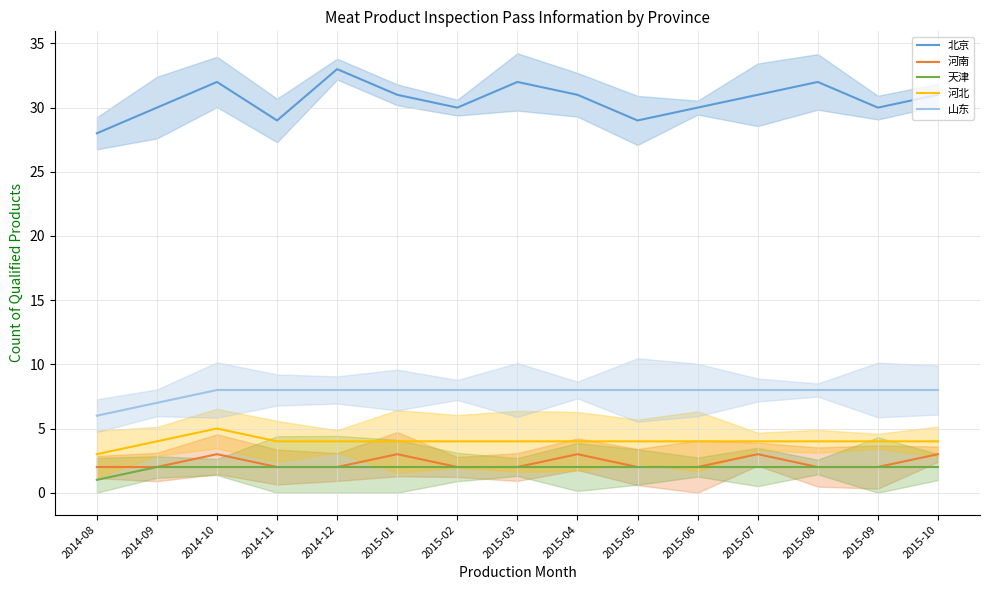

Does the chart display data point markers on the line(s)?

No